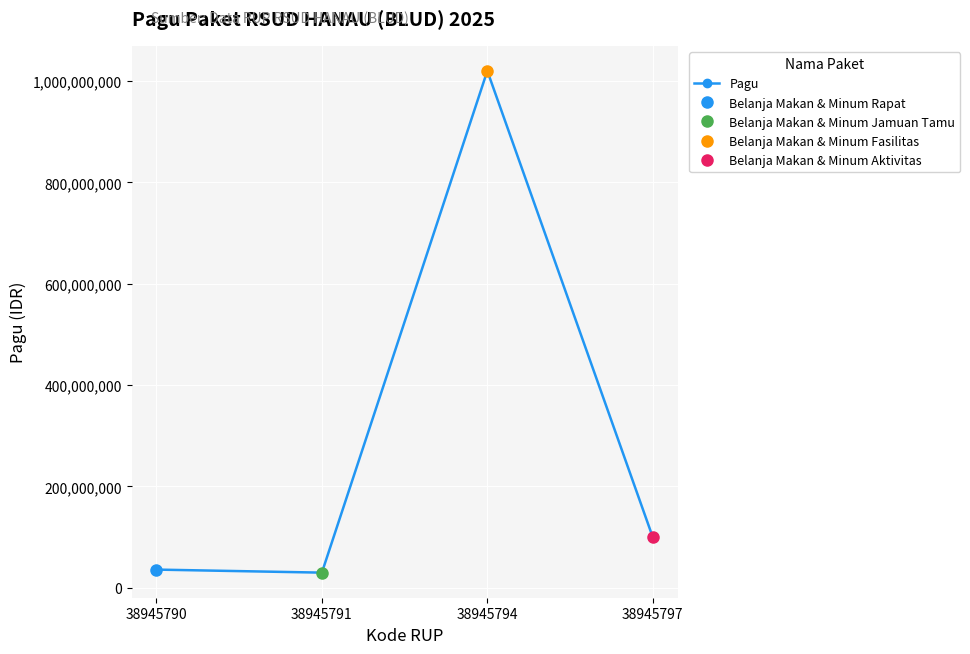

Where is the data nearest to the value 525000000?

38945797